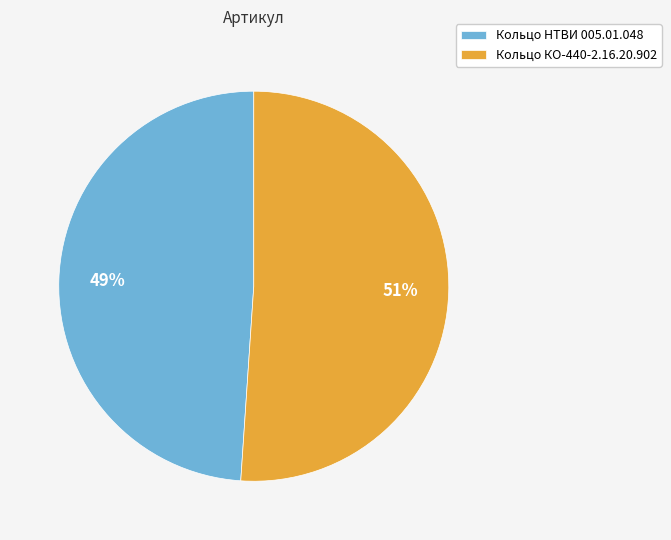

How many segments does this pie chart have?

2